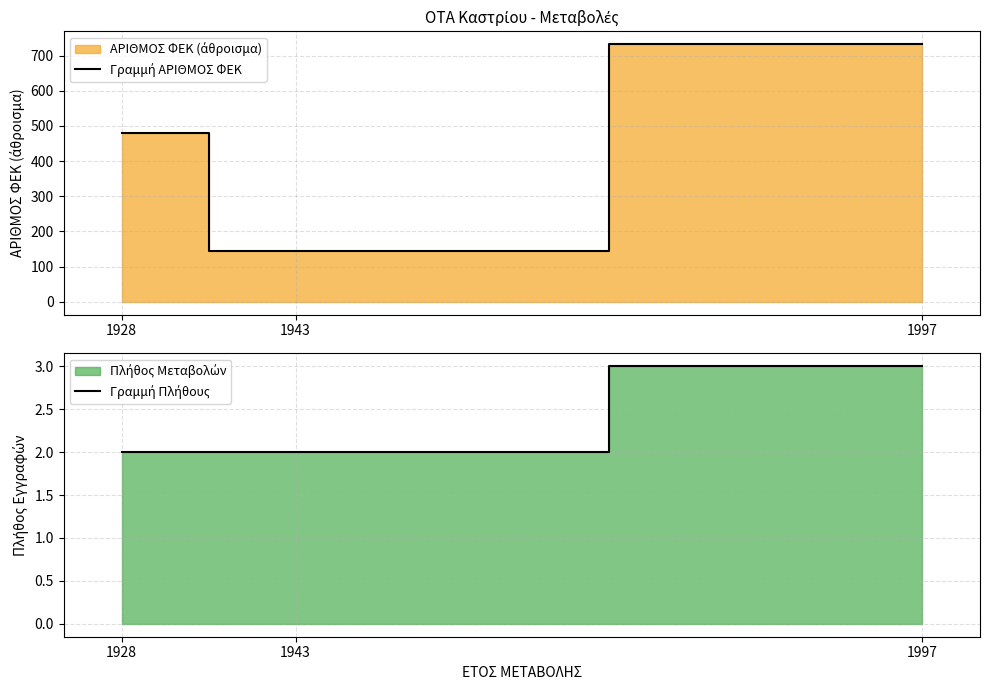

What is the lowest value of the Γραμμή Πλήθους series?

2